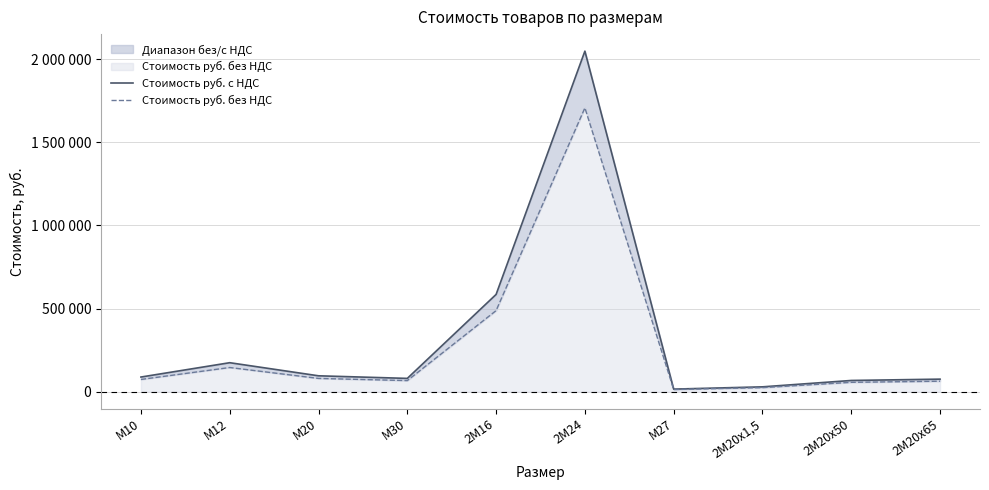

True or false: Стоимость руб. с НДС and Стоимость руб. без НДС intersect in this chart.

False